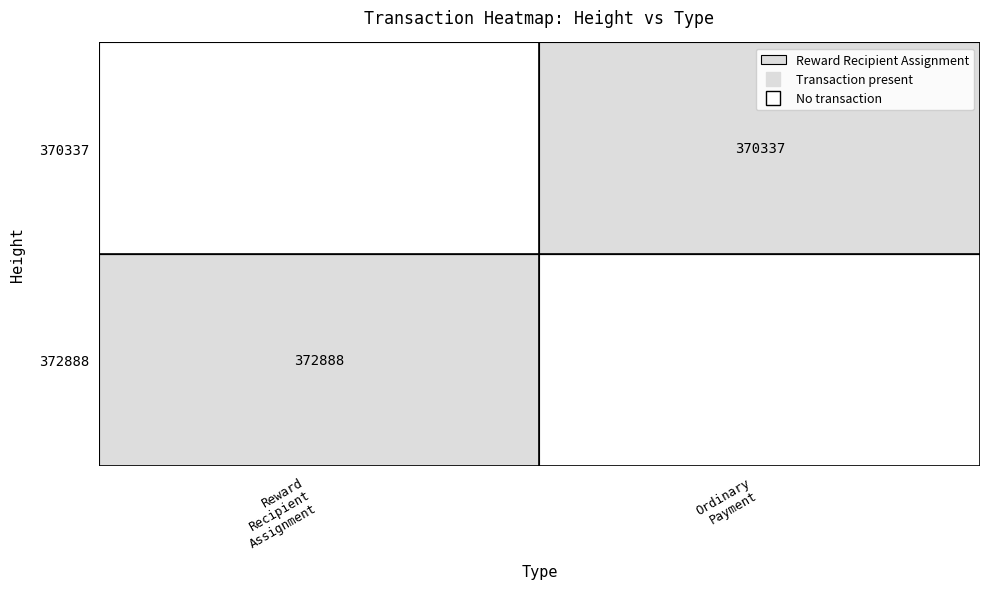

Reading right to left, list all the values displayed in this chart.

372888: 370337=0	372888=1
370337: 370337=1	372888=0